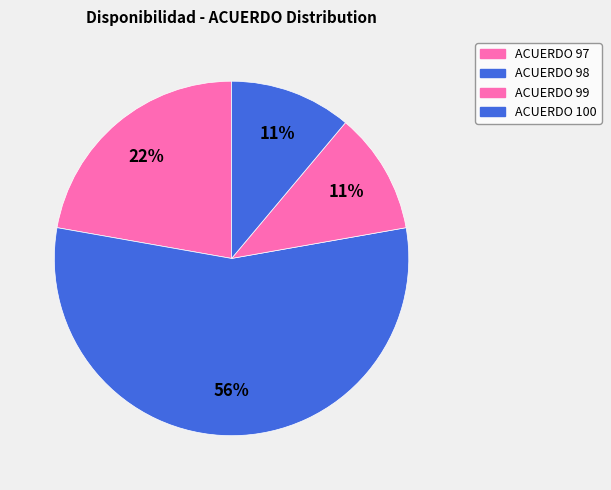

Count the number of slices in the pie.

4